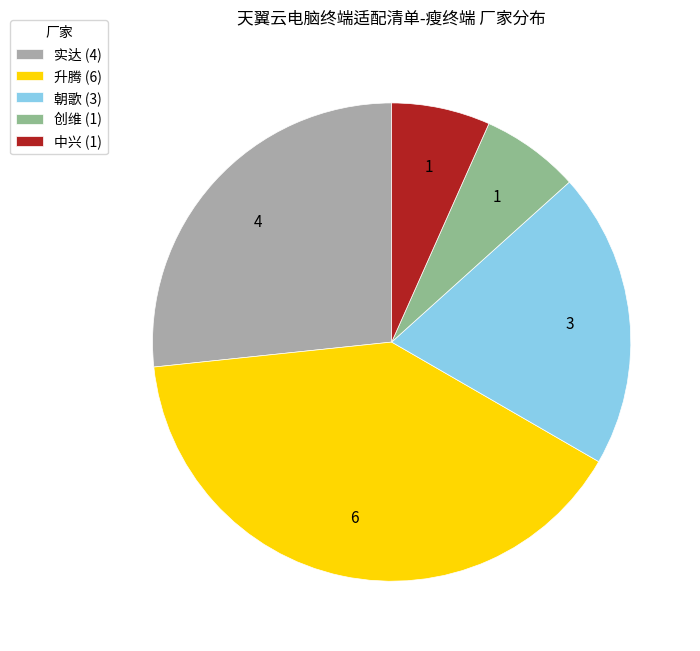

Approximately how many times larger is the value at 朝歌 (3) compared to 实达 (4)?

0.8